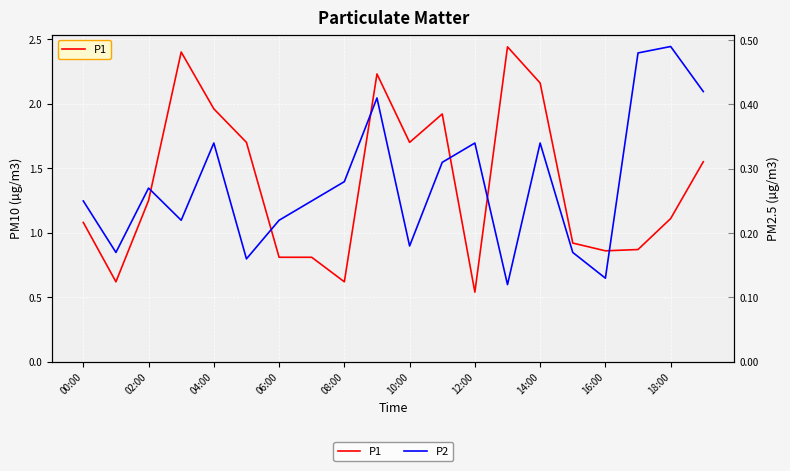

Is the value of P1 at 15 greater than the value of P2 at 10?

Yes